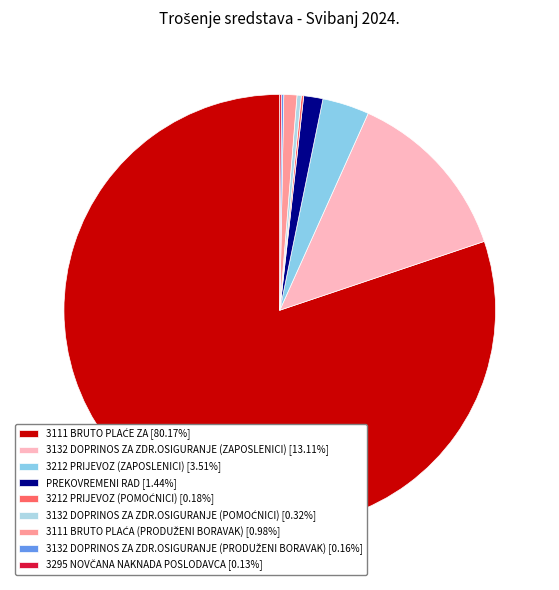

Is it true that 3111 BRUTO PLAĆA (PRODUŽENI BORAVAK) is 1% of the pie?

True